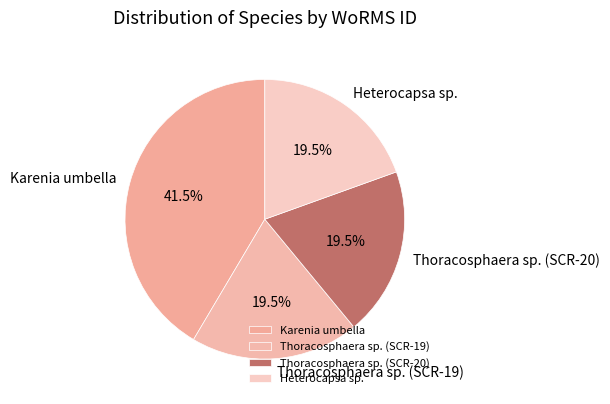

Approximately how many times larger is the value at Heterocapsa sp. compared to Thoracosphaera sp. (SCR-20)?

1.0